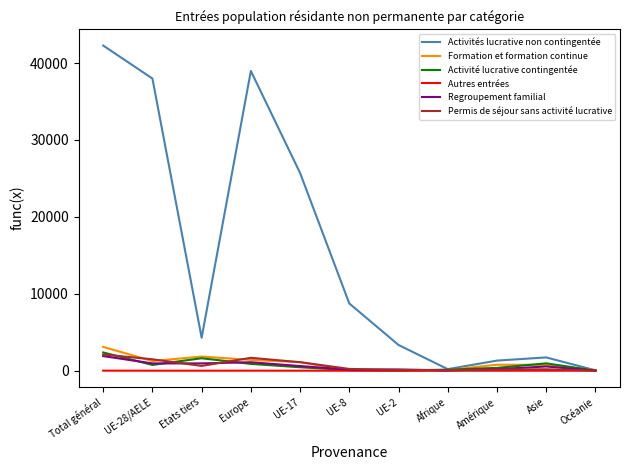

What is the maximum value for Activités lucrative non contingentée?

42270